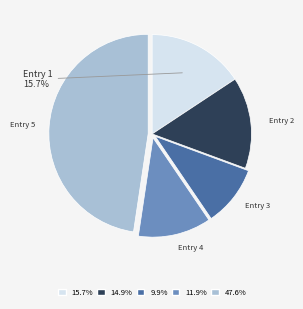

Is there any slice that represents more than half of the pie?

No